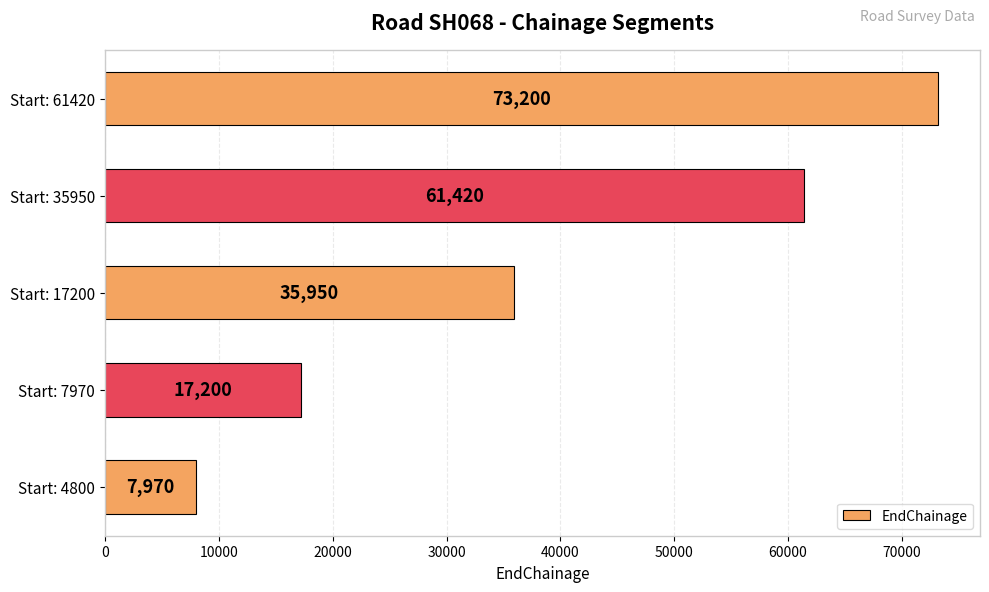

What is the approximate value at Start: 7970?

17200